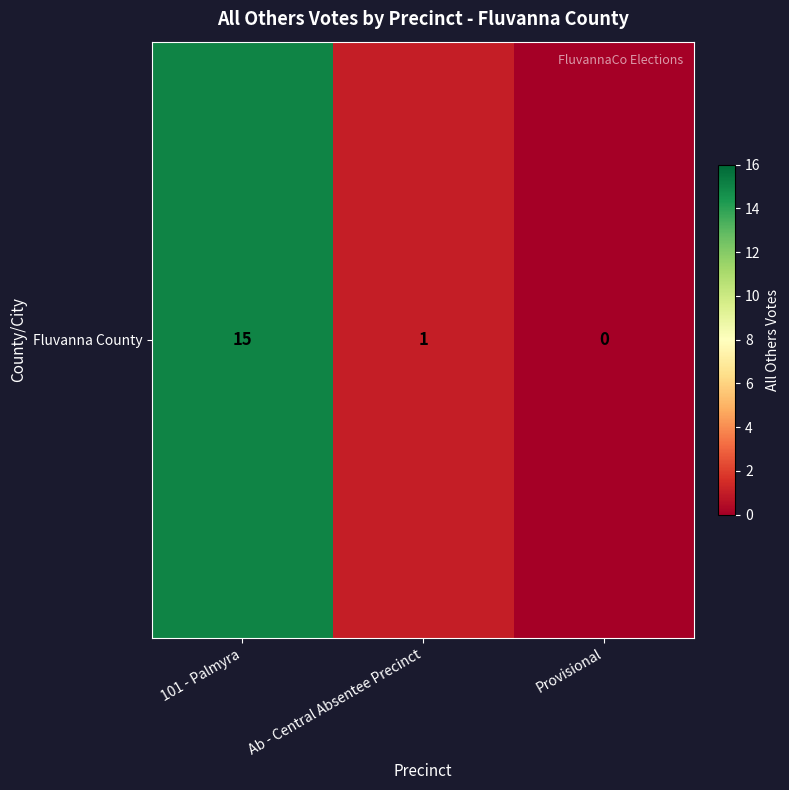

What is the difference between the values at Ab - Central Absentee Precinct and Provisional?

1